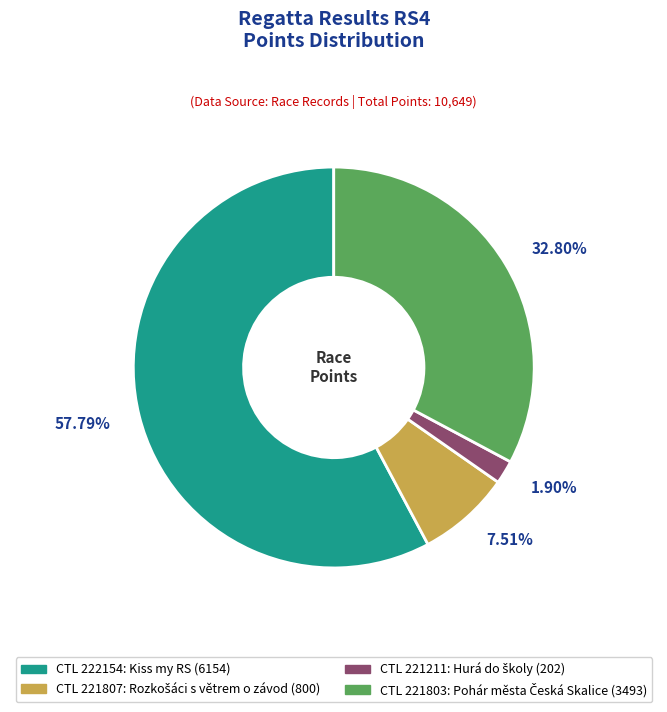

Is there any slice that represents more than half of the pie?

Yes